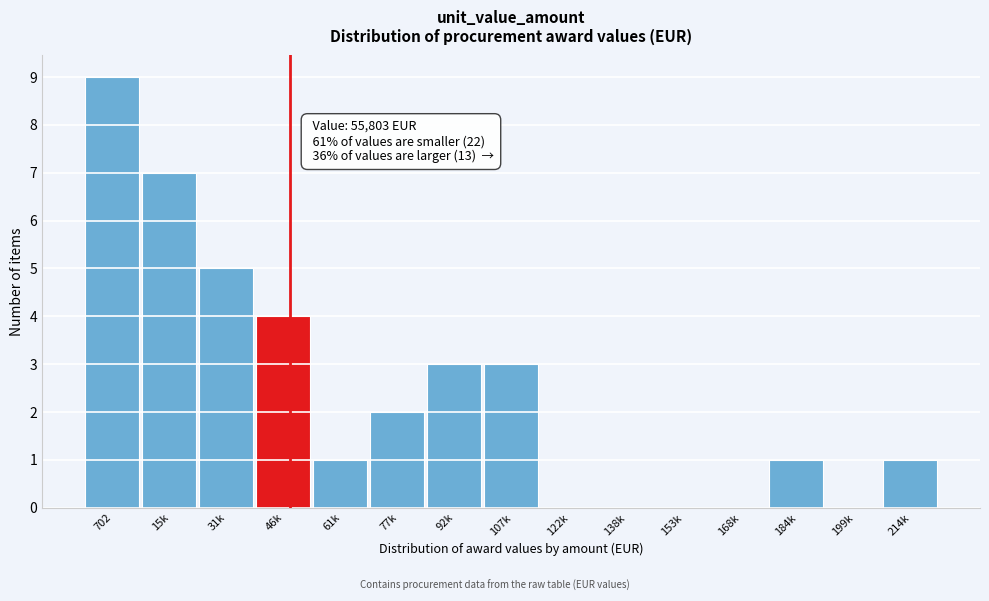

Reading left to right, what are all the values shown in this chart?

702=9	15k=7	31k=5	46k=4	61k=1	77k=2	92k=3	107k=3	122k=0	138k=0	153k=0	168k=0	184k=1	199k=0	214k=1